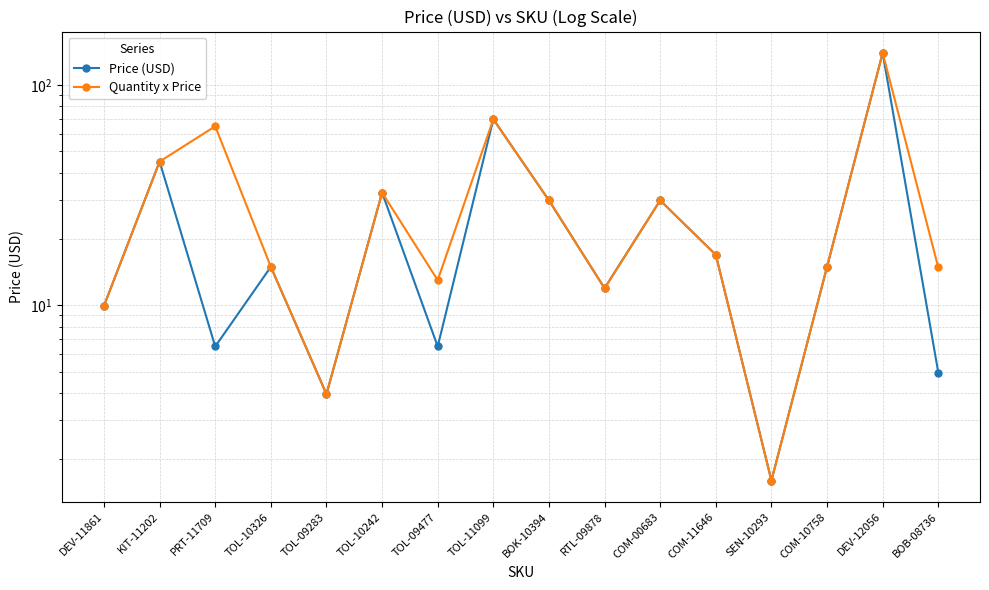

True or false: Price (USD) and Quantity x Price cross at least once.

False